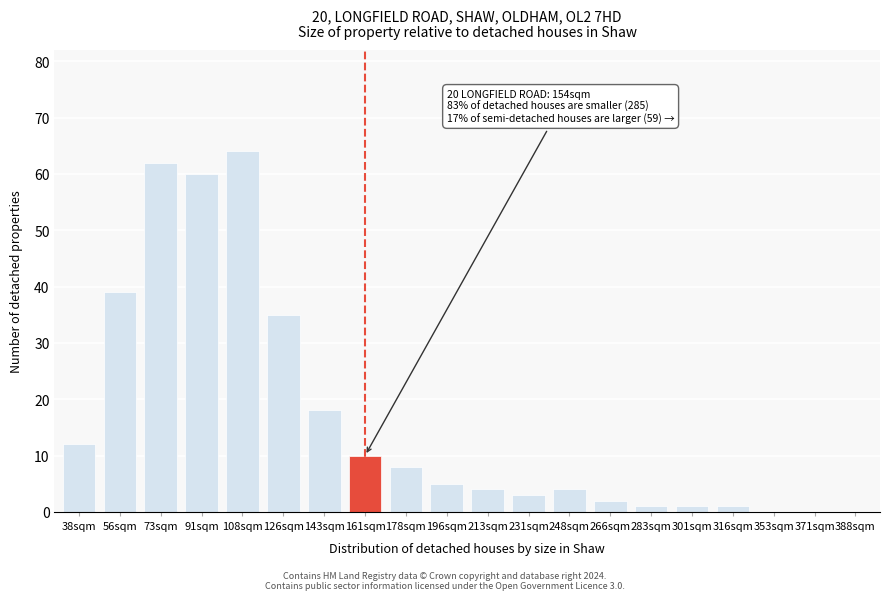

Reading right to left, list all the values displayed in this chart.

388sqm=0	371sqm=0	353sqm=0	316sqm=1	301sqm=1	283sqm=1	266sqm=2	248sqm=4	231sqm=3	213sqm=4	196sqm=5	178sqm=8	161sqm=10	143sqm=18	126sqm=35	108sqm=64	91sqm=60	73sqm=62	56sqm=39	38sqm=12